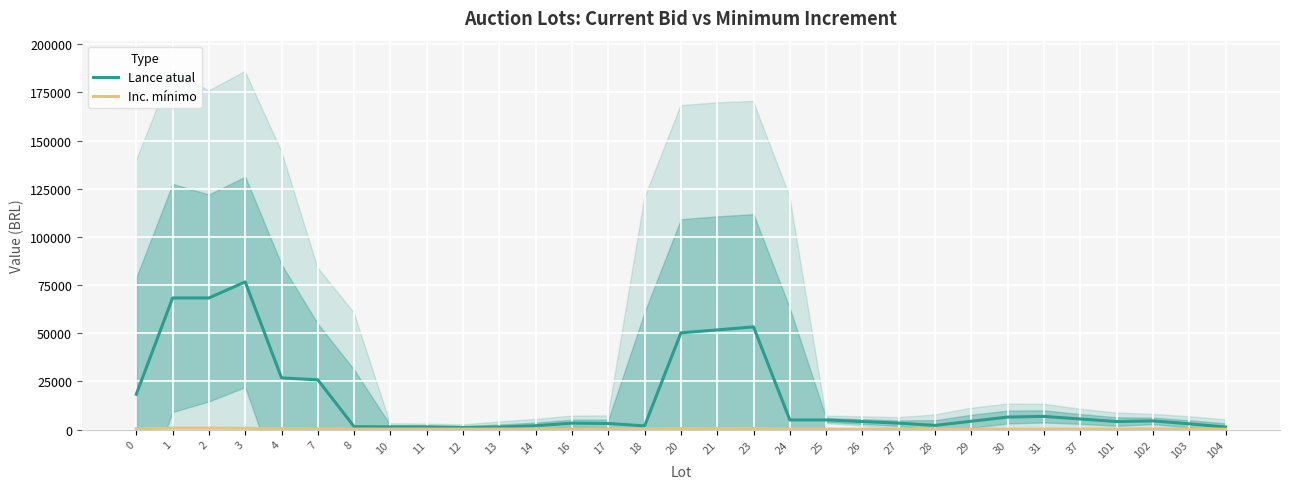

True or false: Lance atual has more than 0 points higher than both neighbors.

True